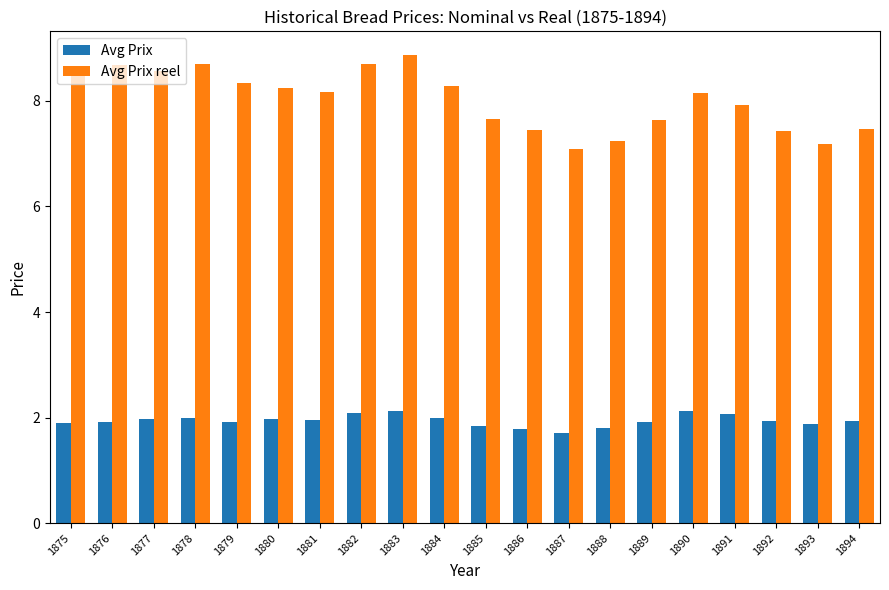

What is the spread (max minus min) of values at 1877?

6.6